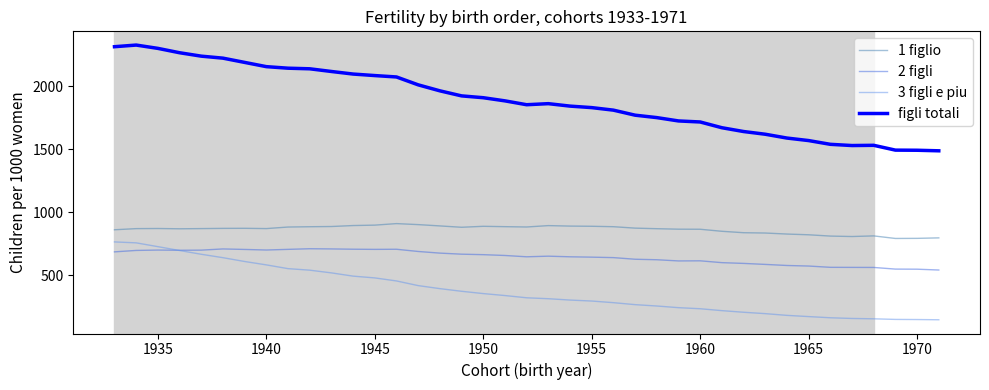

True or false: 2 figli and figli totali intersect in this chart.

False